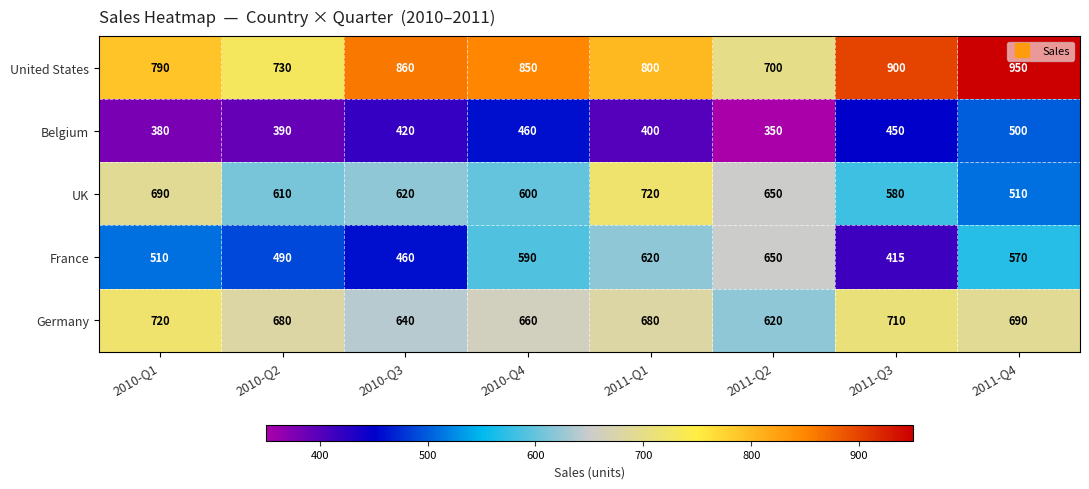

At how many categories does at least one series exceed 845?

4